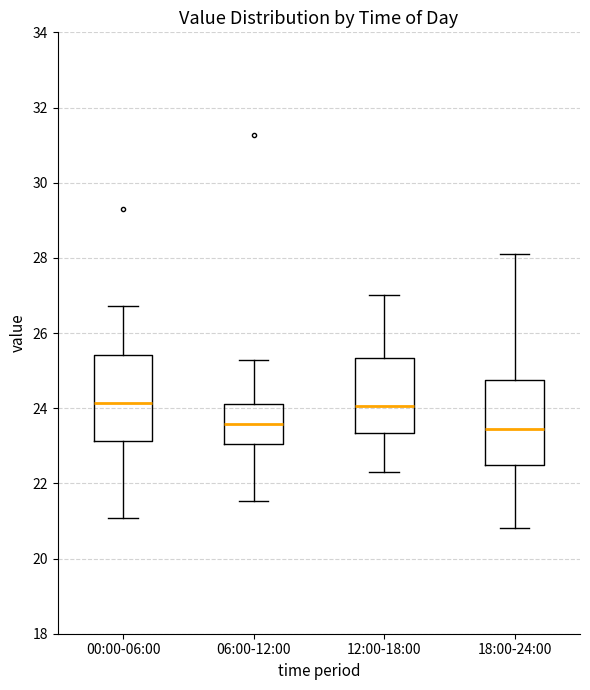

Where does the upper whisker of the box for 18:00-24:00 end on the y-axis? The values are not printed on the chart, so give them approximately, as read against the axis.

28.2